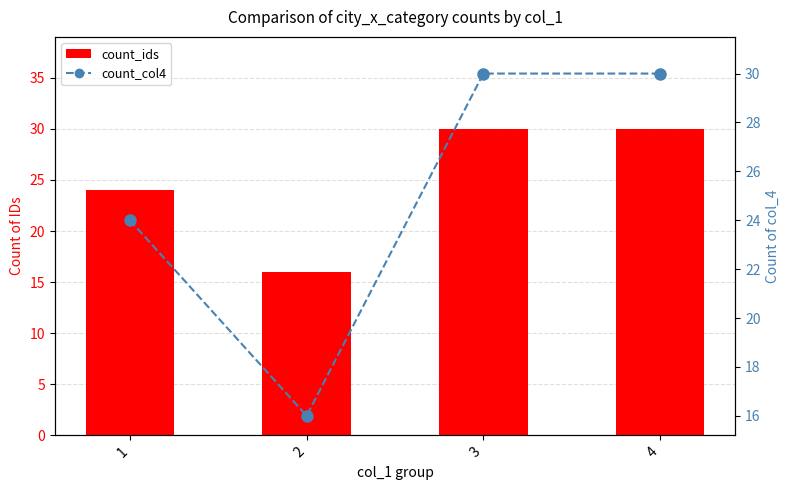

Reading left to right, list all the values displayed in this chart.

count_ids: 24	16	30	30
count_col4: 24	16	30	30